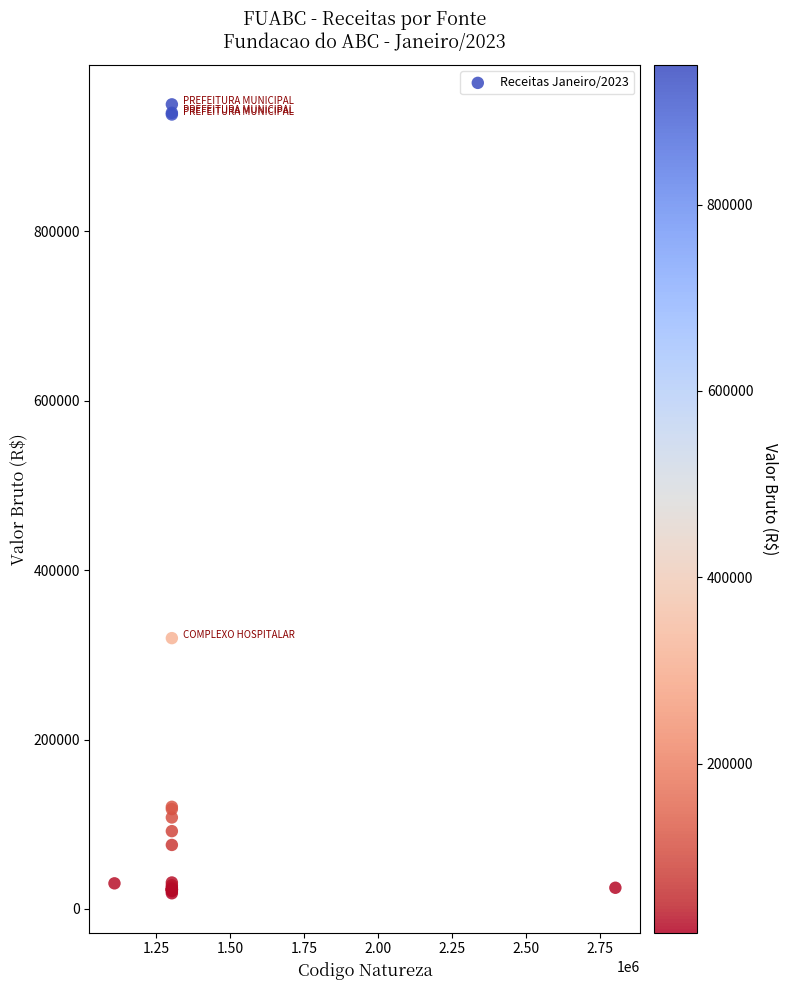

What Y value in the scatter plot is closest to 484250?

319747.1